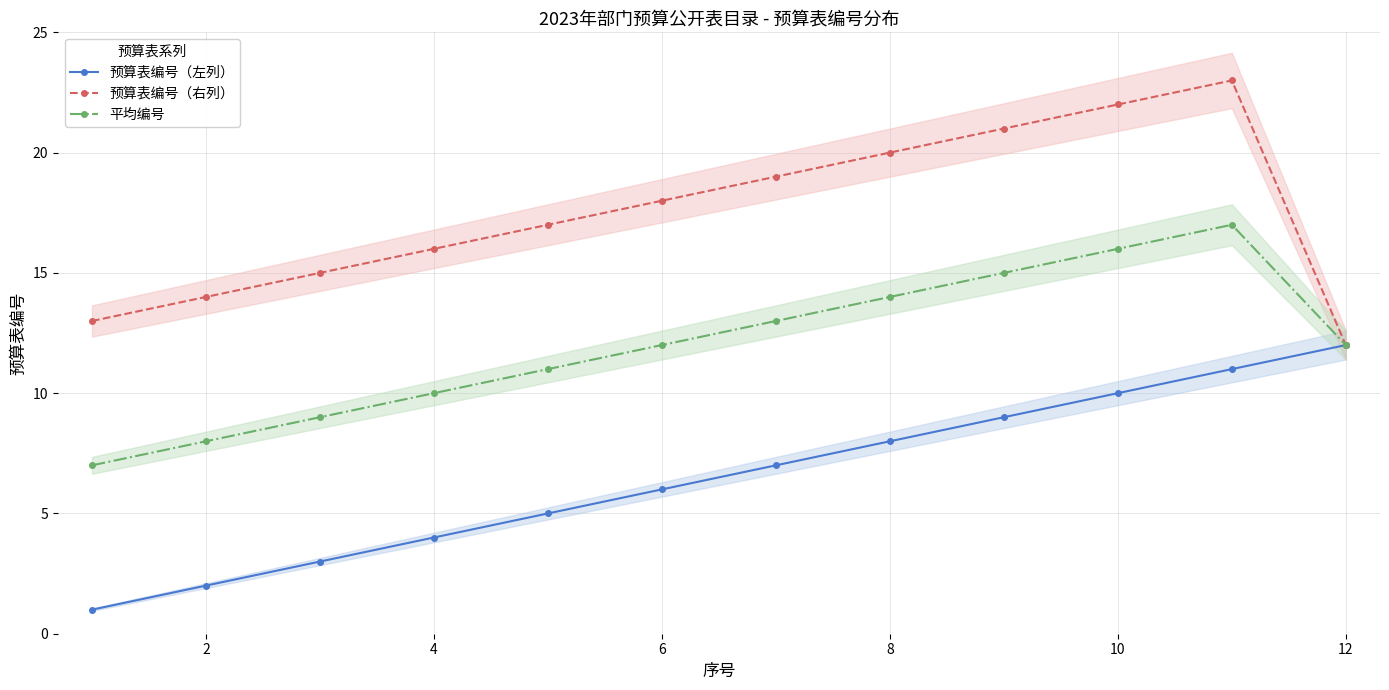

In 预算表编号（右列）, how many points are higher than both neighbors (excluding endpoints)?

1